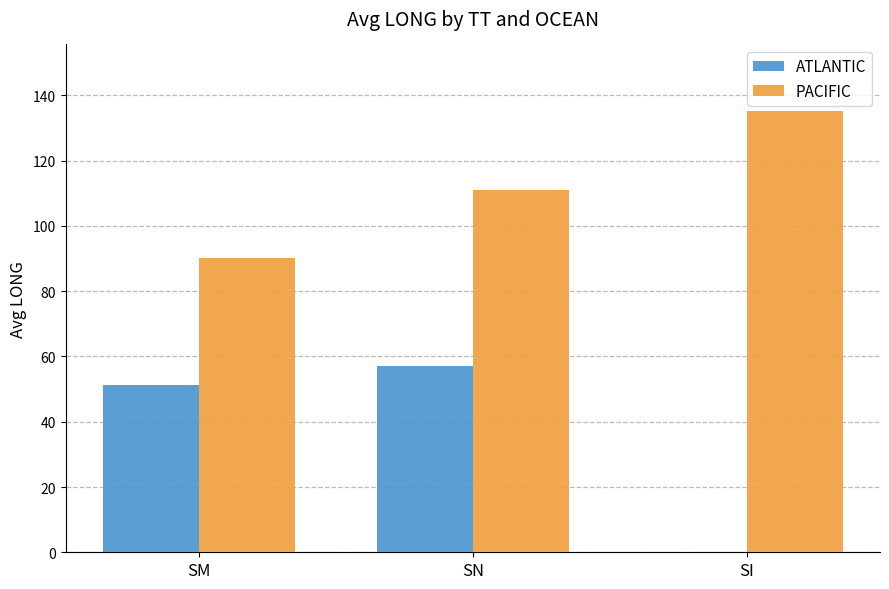

Is the value of PACIFIC at SN greater than the value of ATLANTIC at SM?

Yes